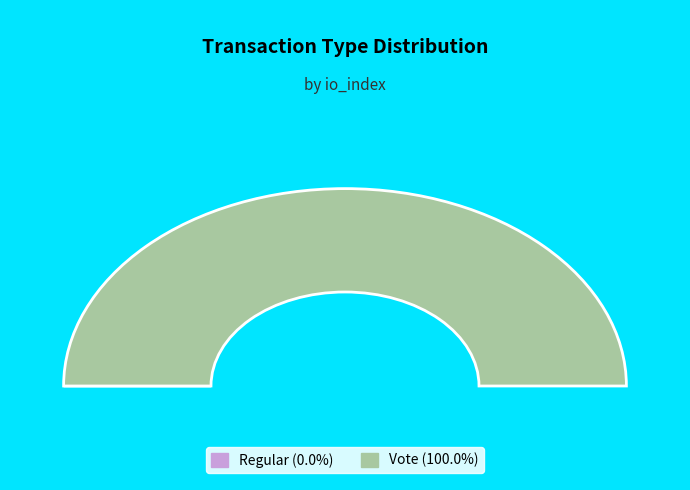

Between Regular and Vote, which is larger?

Vote